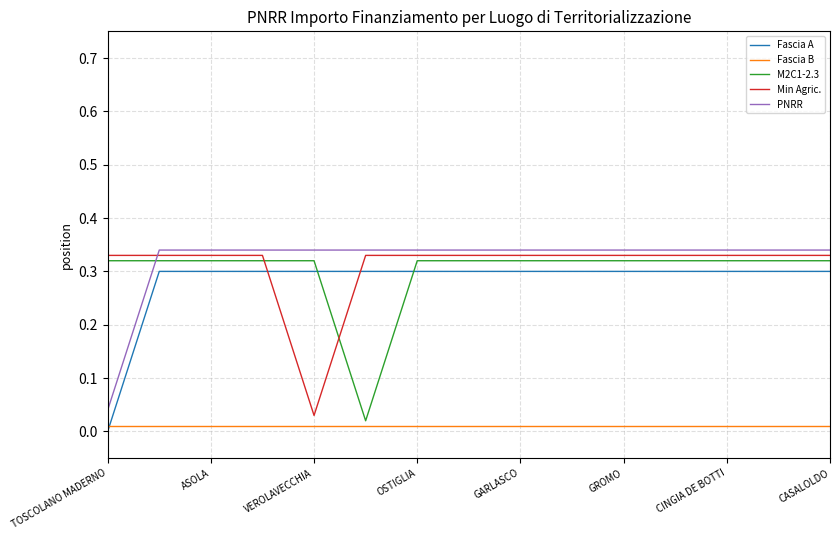

After their last crossing, which series has the higher values: Fascia A or M2C1-2.3?

M2C1-2.3